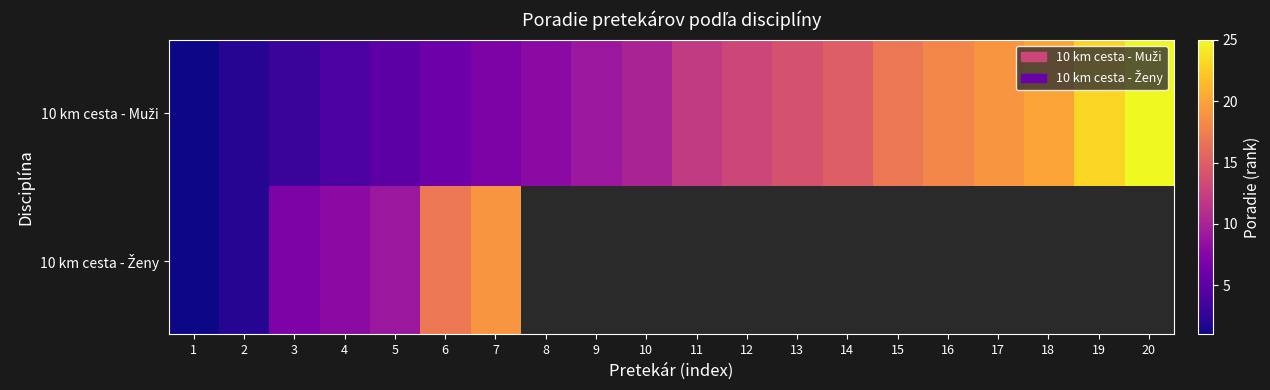

At which label does 10 km cesta - Muži reach its peak?

20